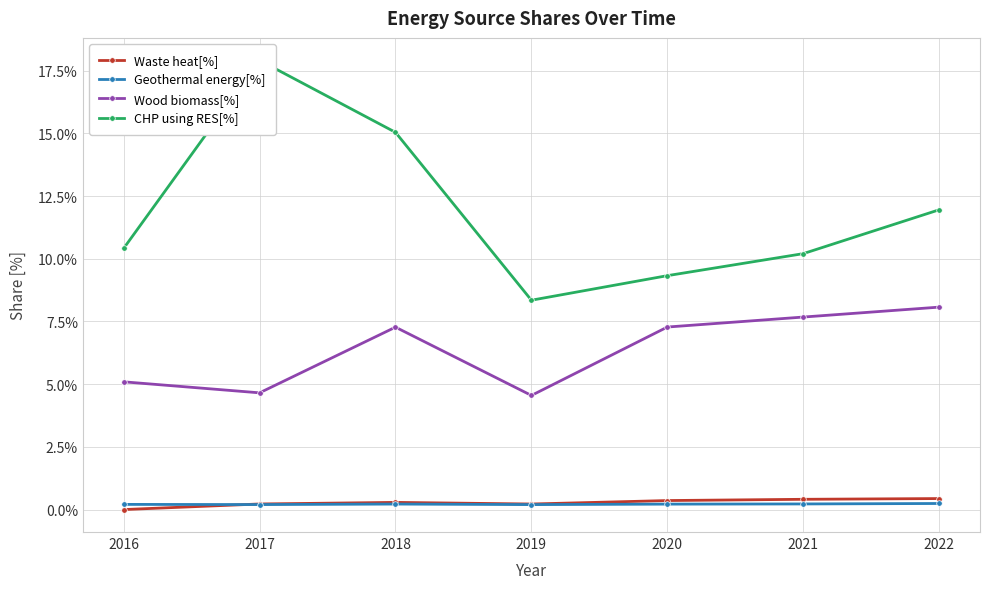

True or false: Wood biomass[%] has more than 0 points higher than both neighbors.

True